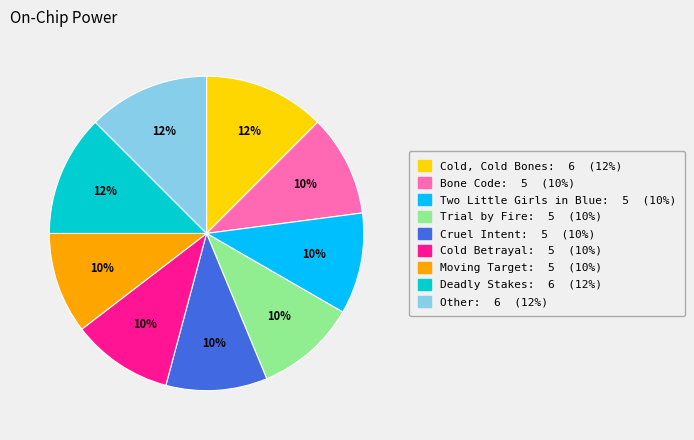

Is it true that Moving Target is 10% of the pie?

True